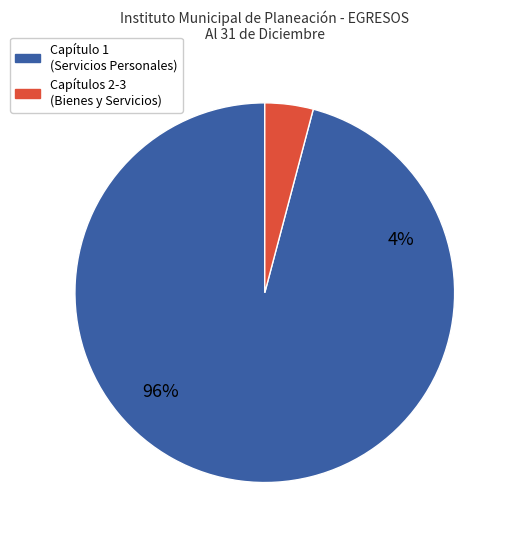

Does any single category account for the majority?

Yes